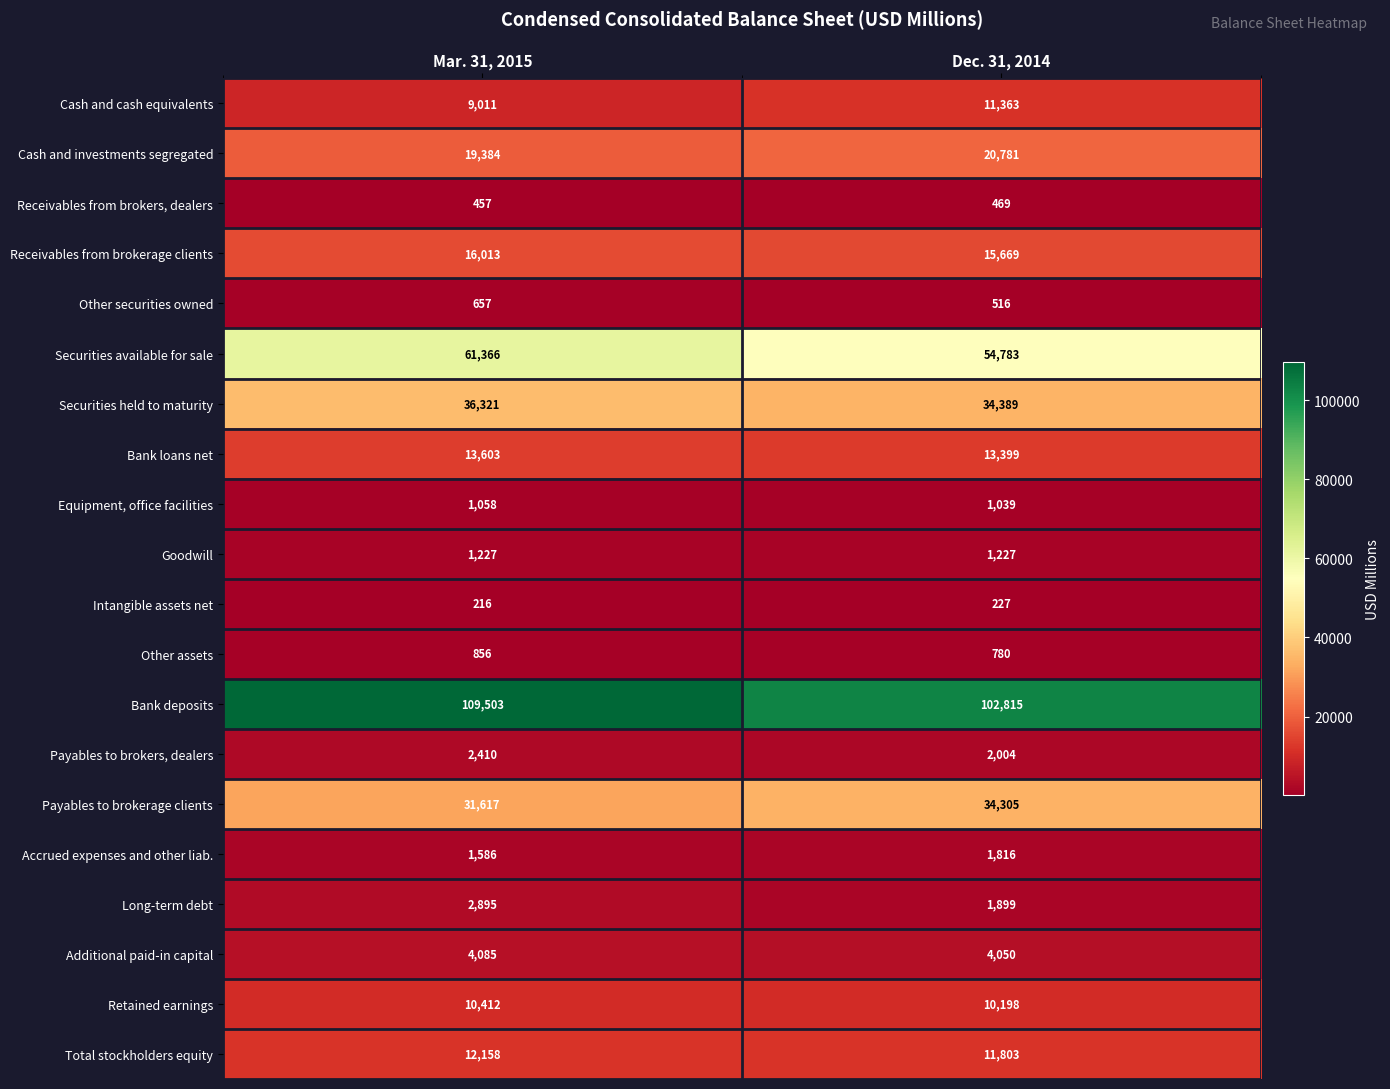

What is the difference between the Long-term debt values at Dec. 31, 2014 and Mar. 31, 2015?

996